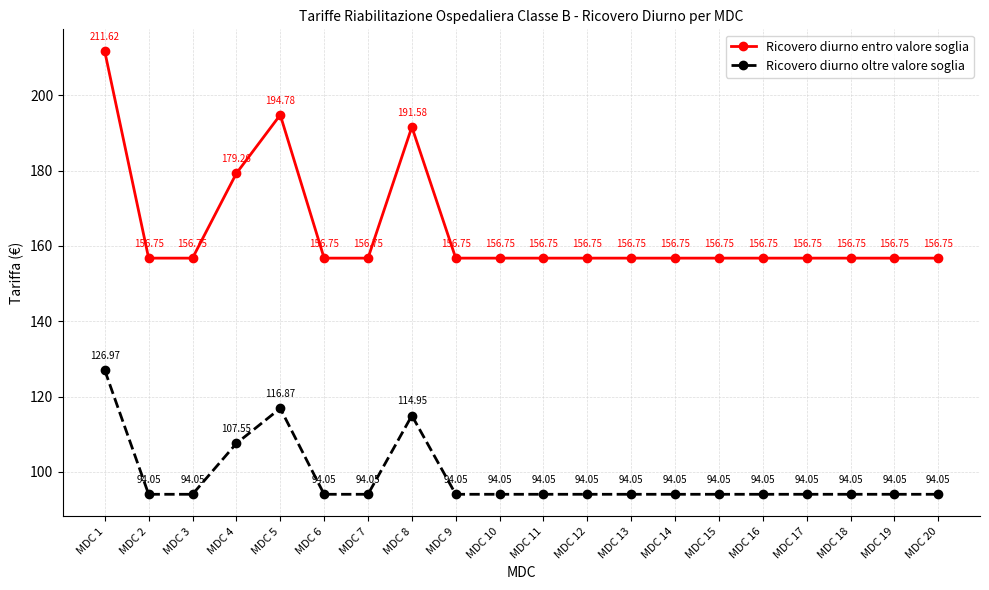

True or false: Ricovero diurno oltre valore soglia has more than 2 points higher than both neighbors.

False